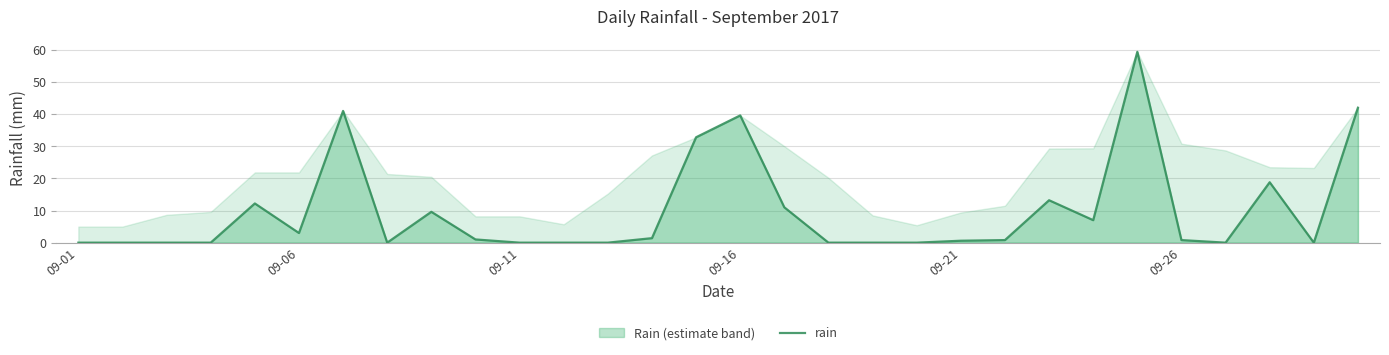

What value does the data have at 09-26?

0.8